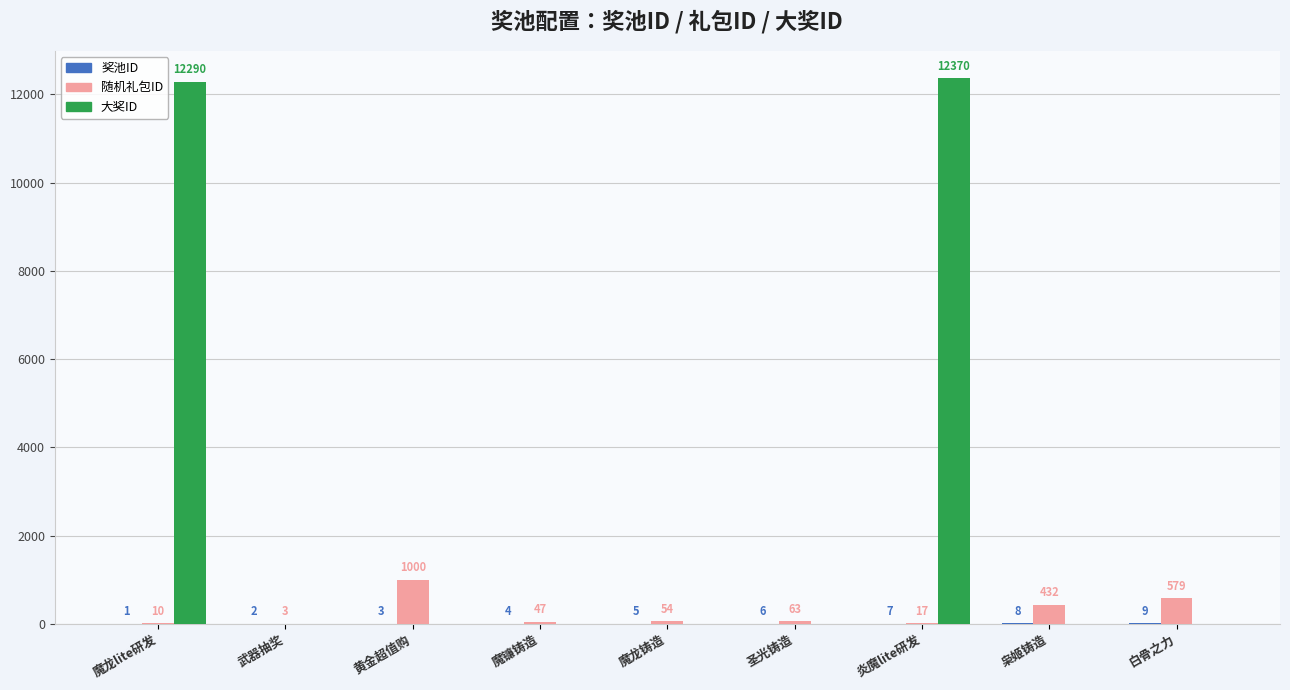

Which series changed the most between 黄金超值购 and 白骨之力?

随机礼包ID